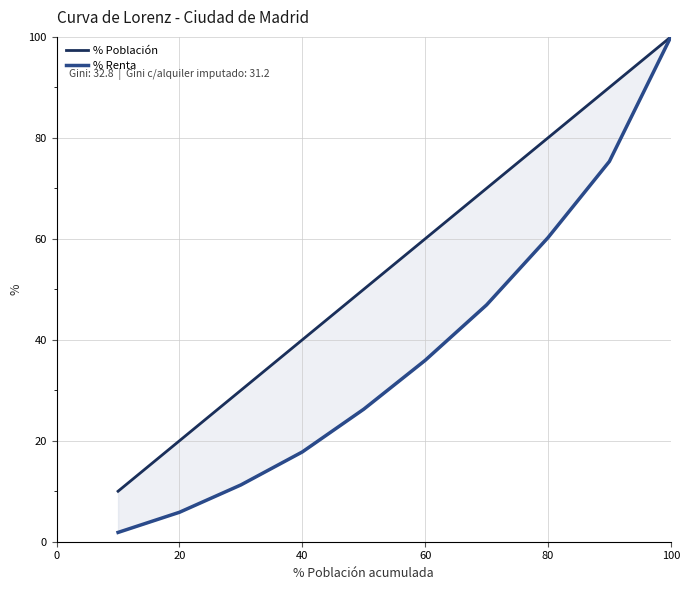

What is the value of the % Renta point at the 1st from the left?

1.8